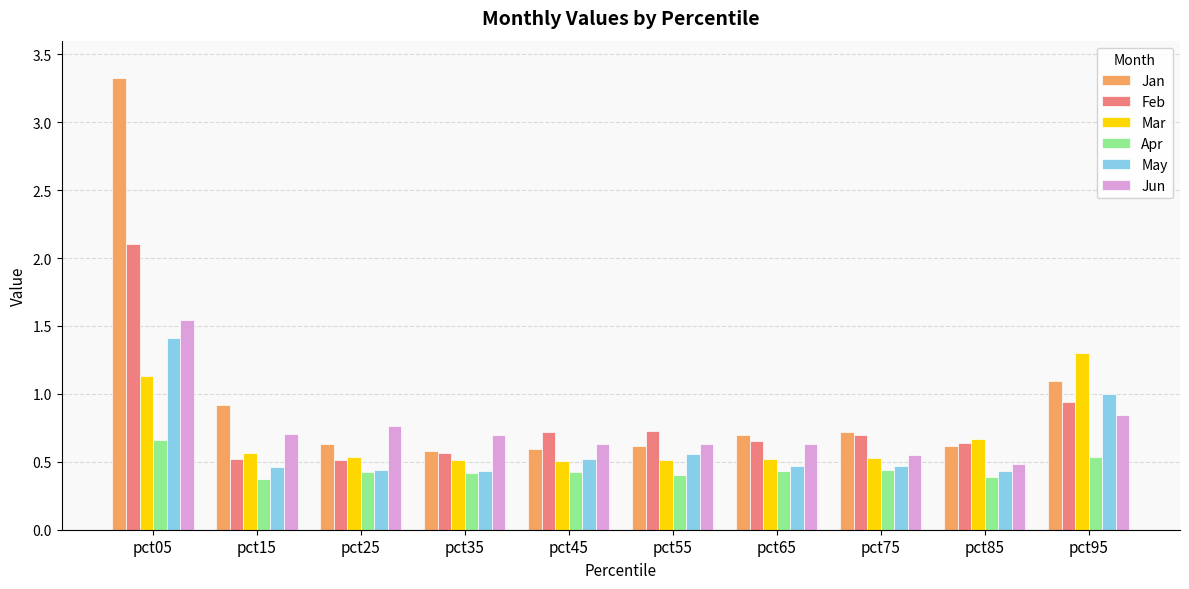

Are the bars horizontal?

No